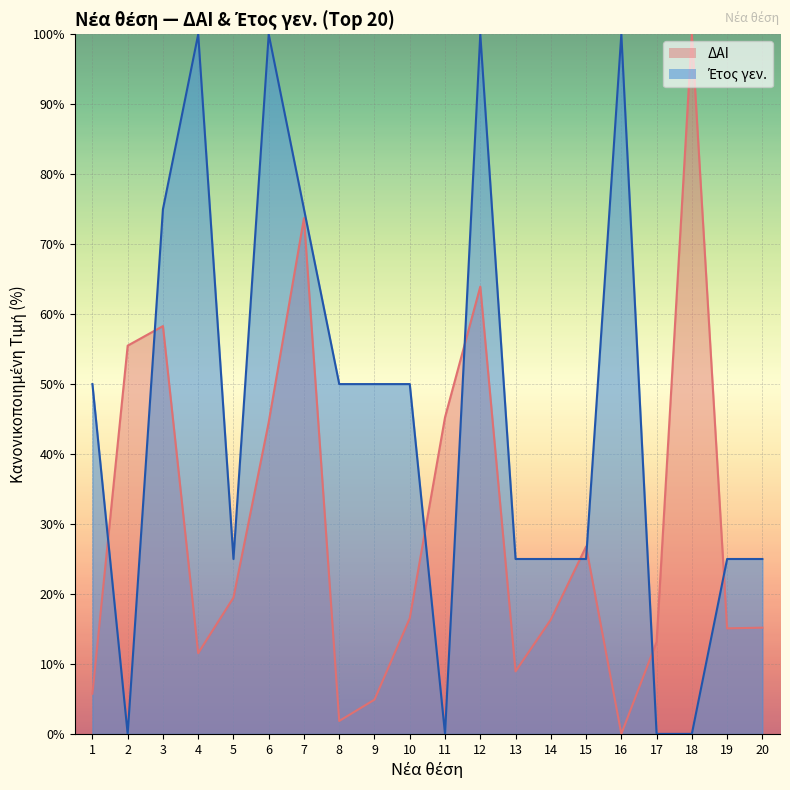

What is the average value of the ΔΑΙ series?

29.8